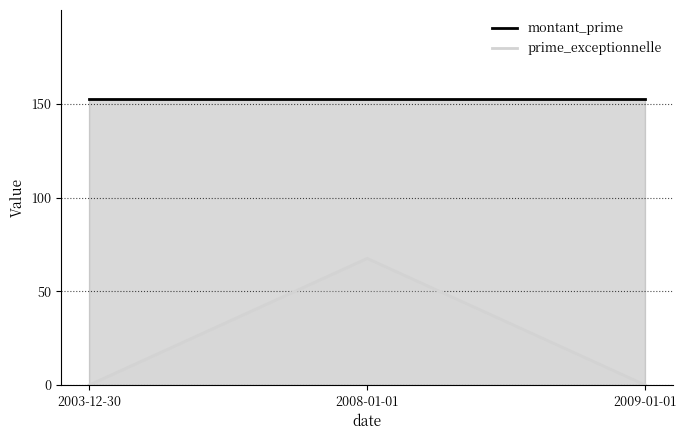

At 2009-01-01, list the series in order from largest to smallest.

montant_prime, prime_exceptionnelle